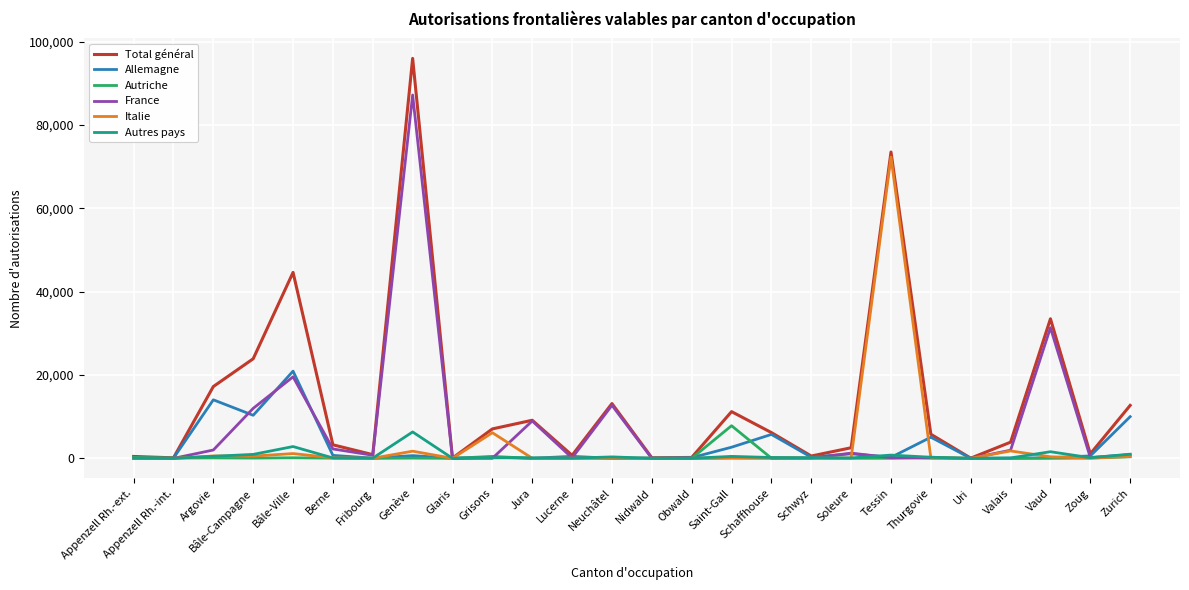

What is the sum of the Total général values at Zurich and Lucerne?

13450